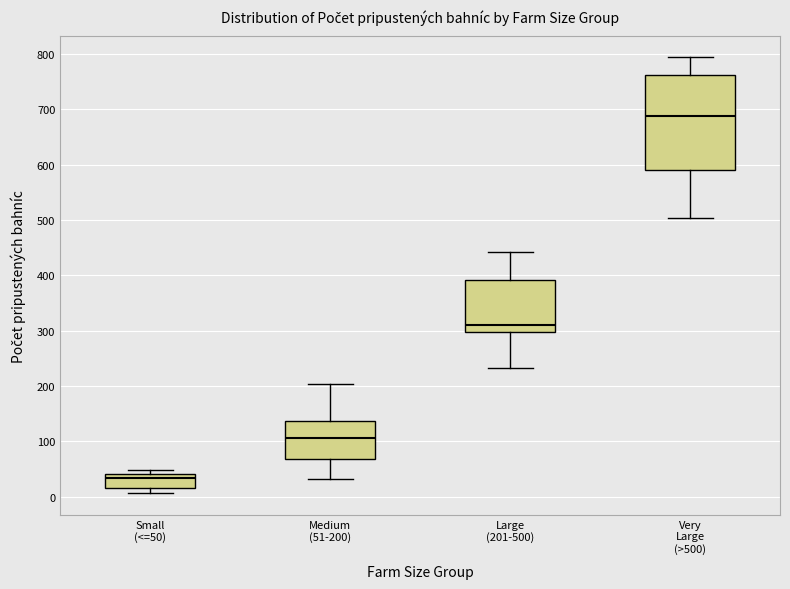

Reading left to right, read every box against the y-axis: the position of its median line, the range the box covers, and the ends of its whiskers. The values are not printed on the chart, so give them approximately, as read against the axis.

Small (<=50): median 30, box 20 to 40, whiskers 10 to 50
Medium (51-200): median 110, box 70 to 140, whiskers 30 to 200
Large (201-500): median 310, box 300 to 390, whiskers 230 to 440
Very Large (>500): median 690, box 590 to 760, whiskers 500 to 790